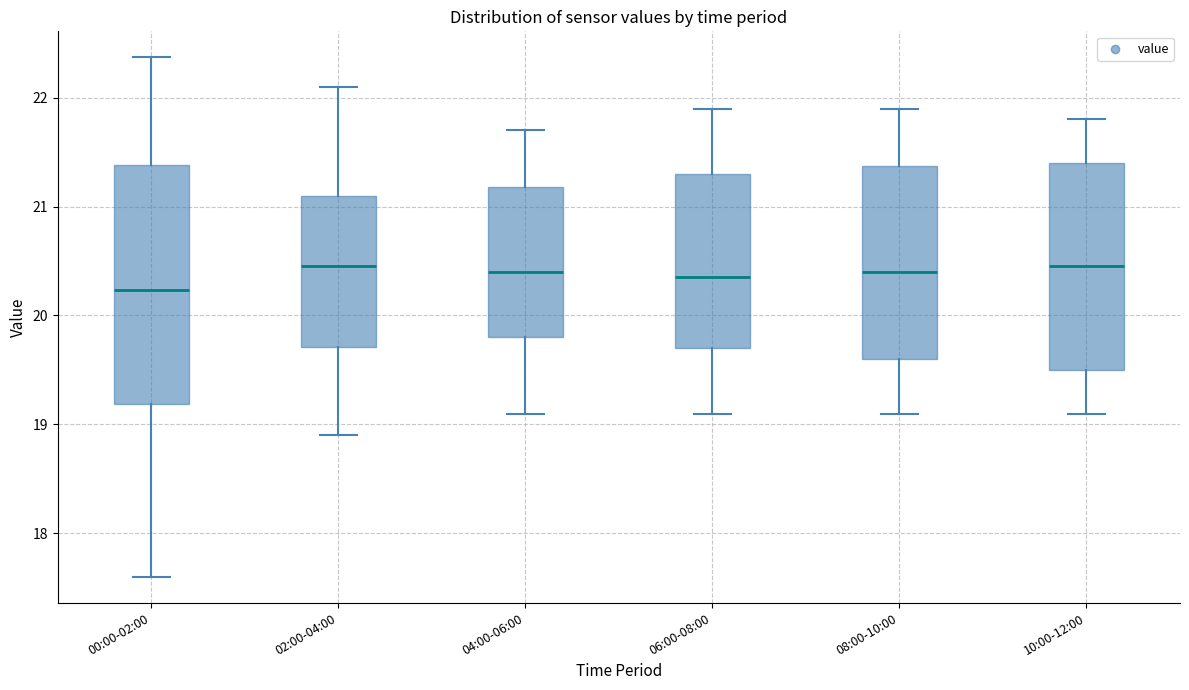

Reading left to right, transcribe this box plot: for each box, give where its median line is, the range the box spans, and where its two whiskers end, as read against the y-axis. The values are not printed on the chart, so give them approximately, as read against the axis.

00:00-02:00: median 20.2, box 19.2 to 21.4, whiskers 17.6 to 22.4
02:00-04:00: median 20.5, box 19.7 to 21.1, whiskers 18.9 to 22.1
04:00-06:00: median 20.4, box 19.8 to 21.2, whiskers 19.1 to 21.7
06:00-08:00: median 20.4, box 19.7 to 21.3, whiskers 19.1 to 21.9
08:00-10:00: median 20.4, box 19.6 to 21.4, whiskers 19.1 to 21.9
10:00-12:00: median 20.5, box 19.5 to 21.4, whiskers 19.1 to 21.8